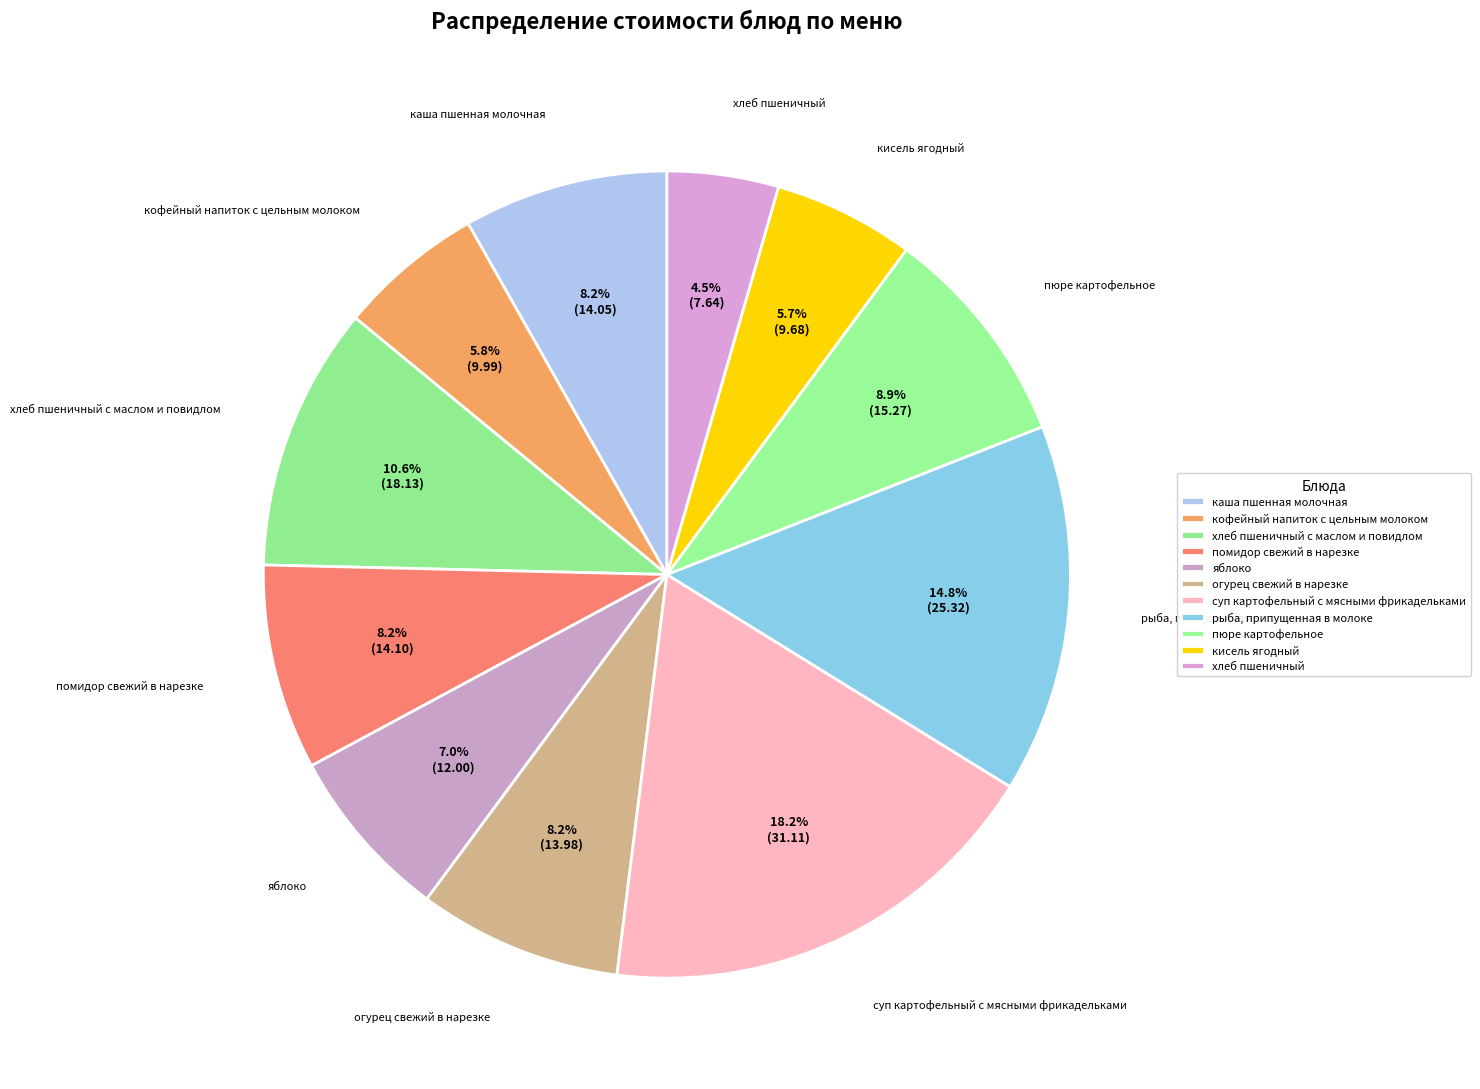

Count the number of slices in the pie.

11